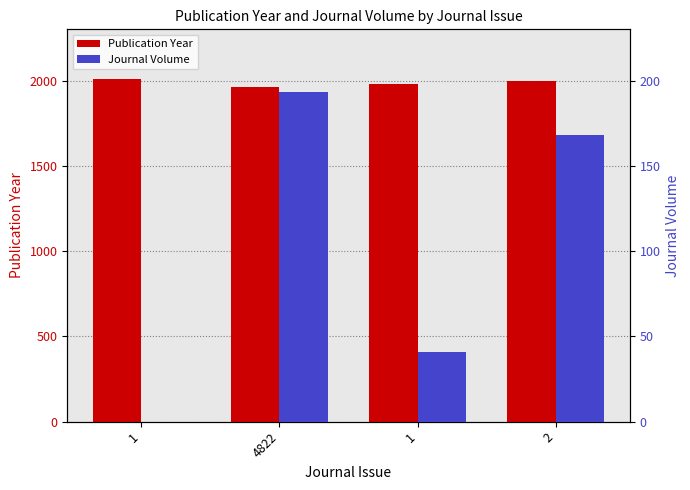

Does the chart contain stacked bars?

No